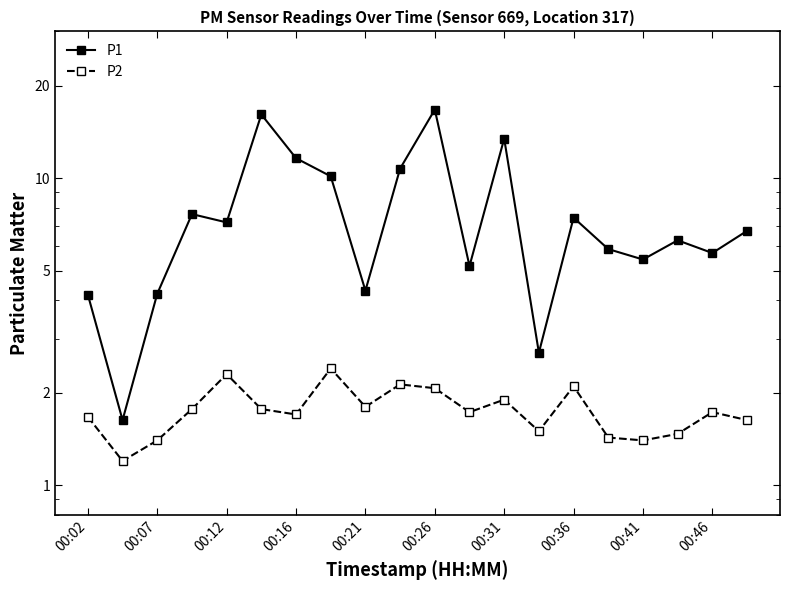

True or false: P1 and P2 intersect in this chart.

False